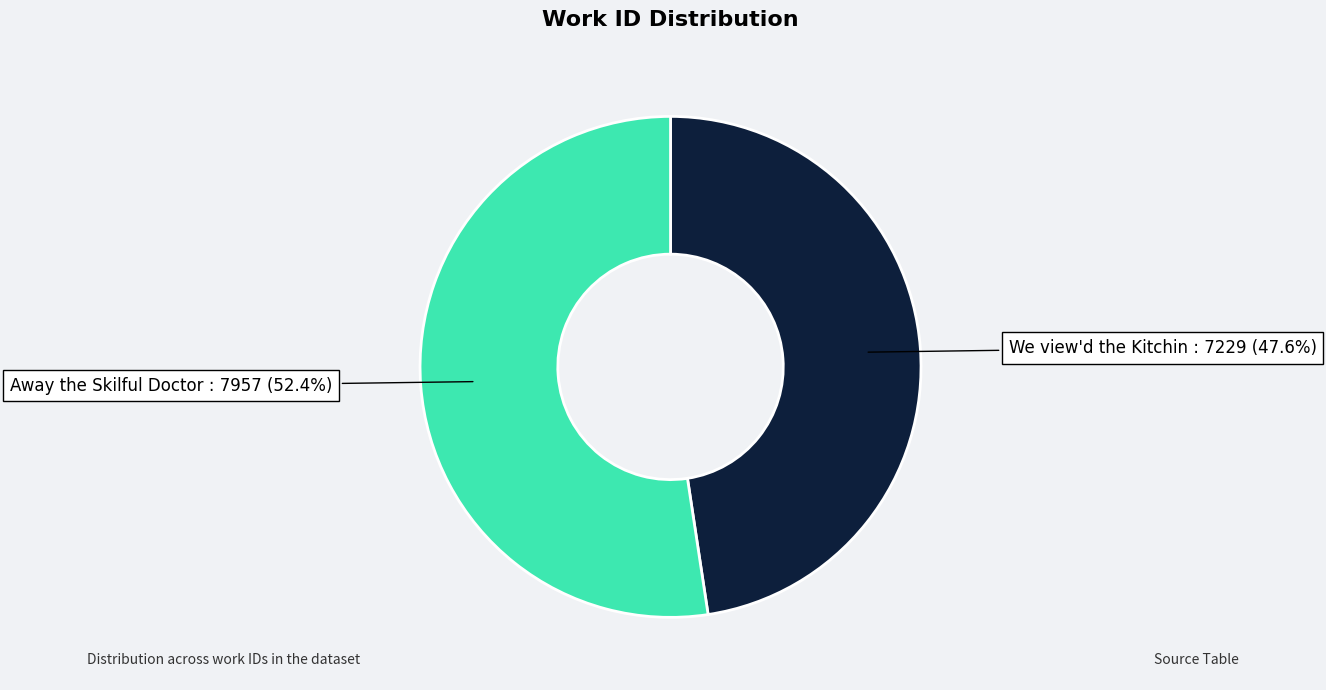

How many segments does this pie chart have?

2